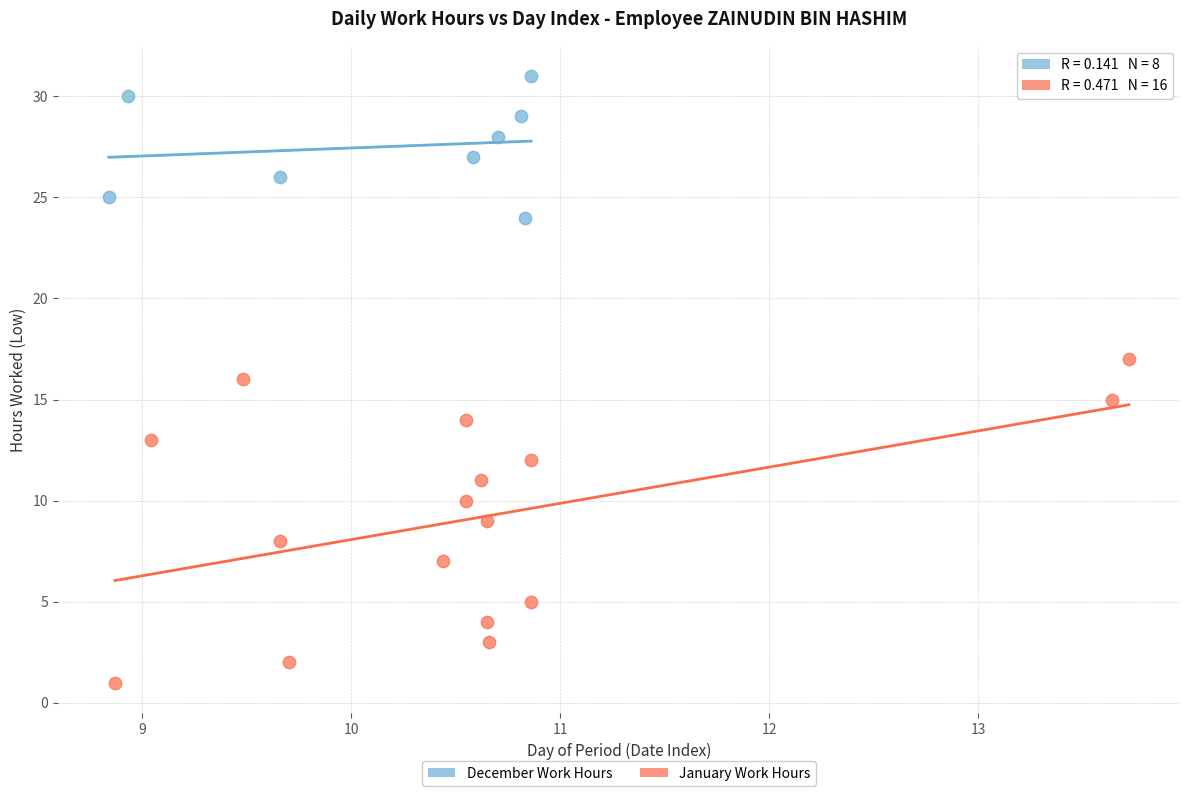

Which series contains the lowest Y value?

January Work Hours